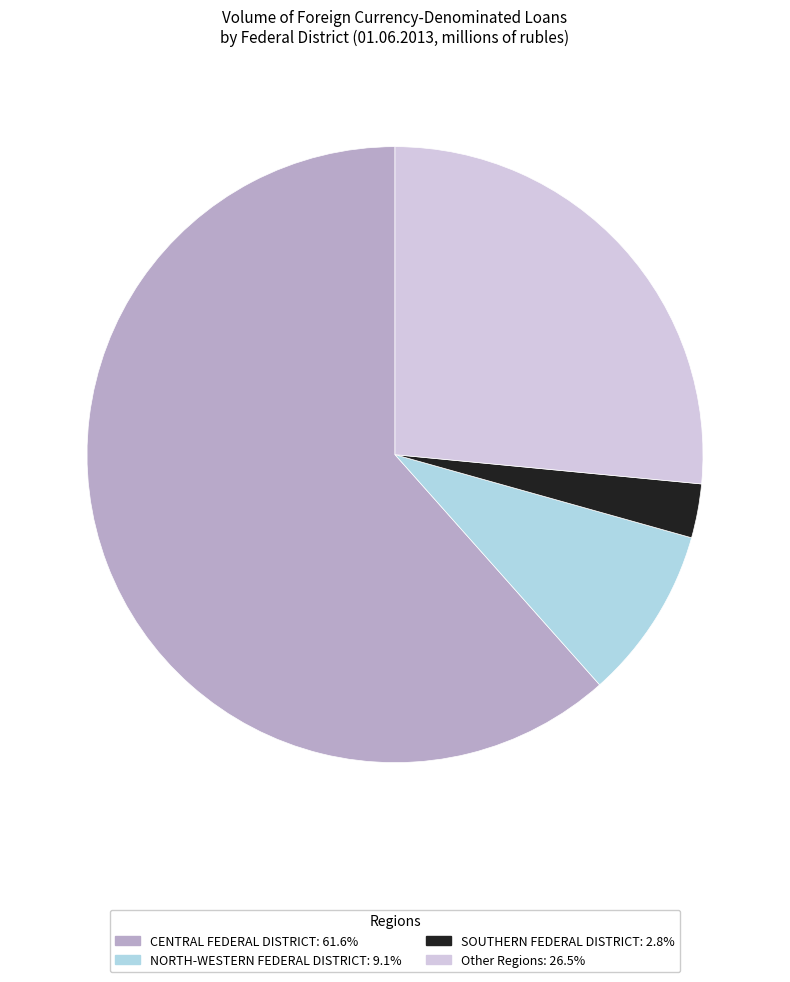

Is there a majority slice in this chart?

Yes